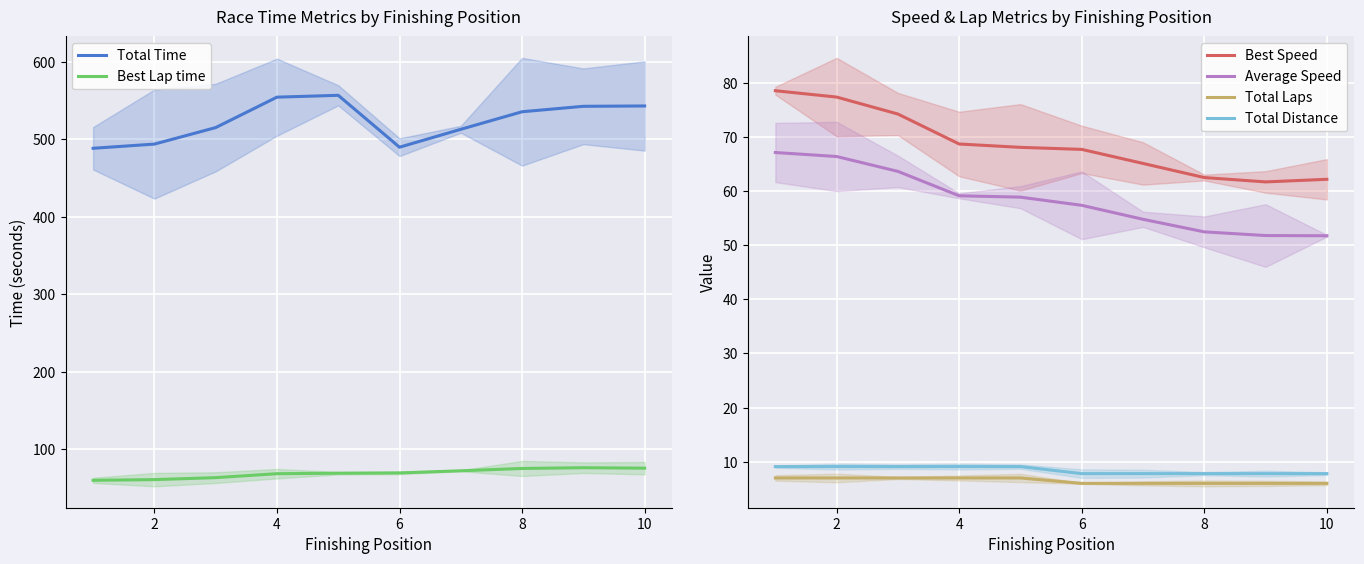

True or false: Total Laps and Best Speed intersect in this chart.

False